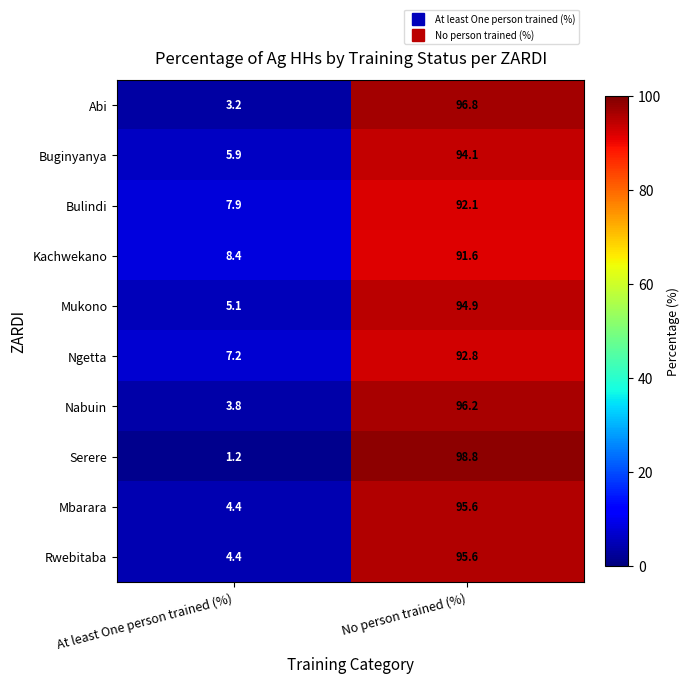

True or false: Kachwekano has a value of 12.7 at At least One person trained (%).

False